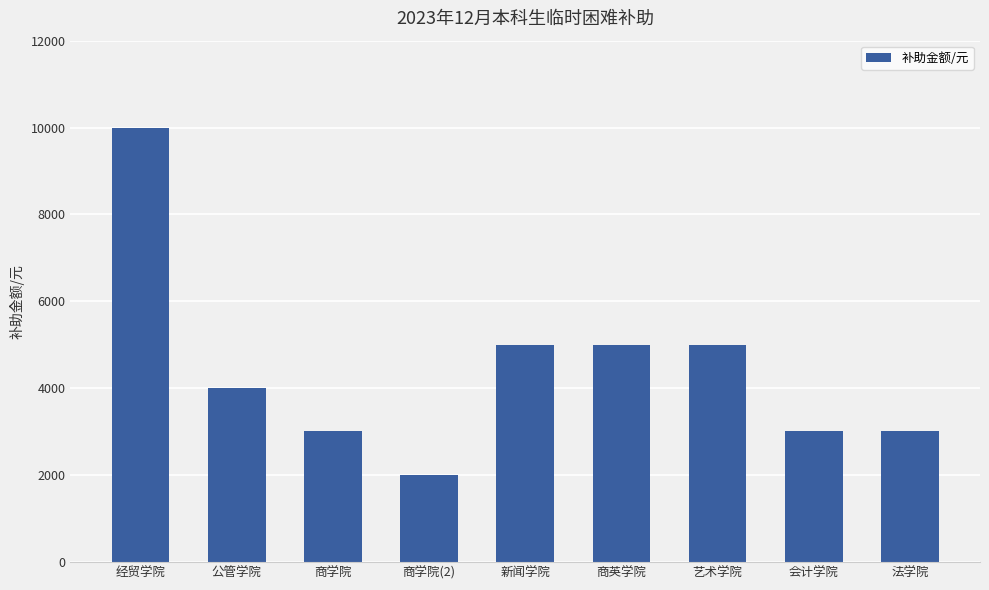

Reading right to left, list all the values displayed in this chart.

法学院=3000	会计学院=3000	艺术学院=5000	商英学院=5000	新闻学院=5000	商学院(2)=2000	商学院=3000	公管学院=4000	经贸学院=10000